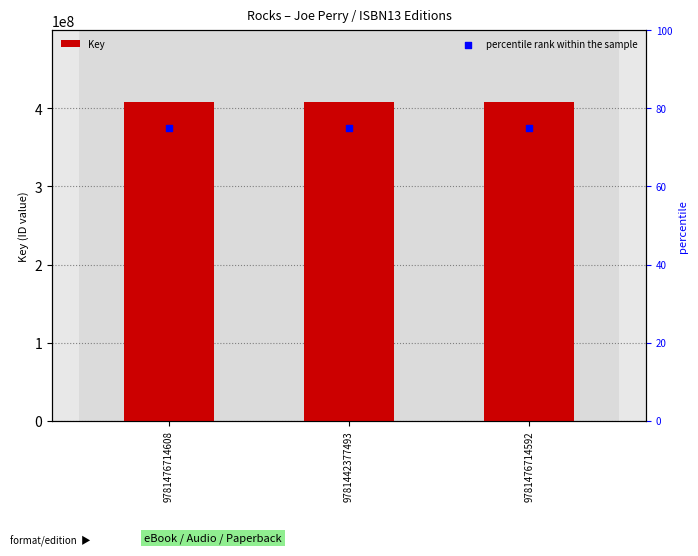

Which series contains the lowest Y value?

percentile rank within the sample